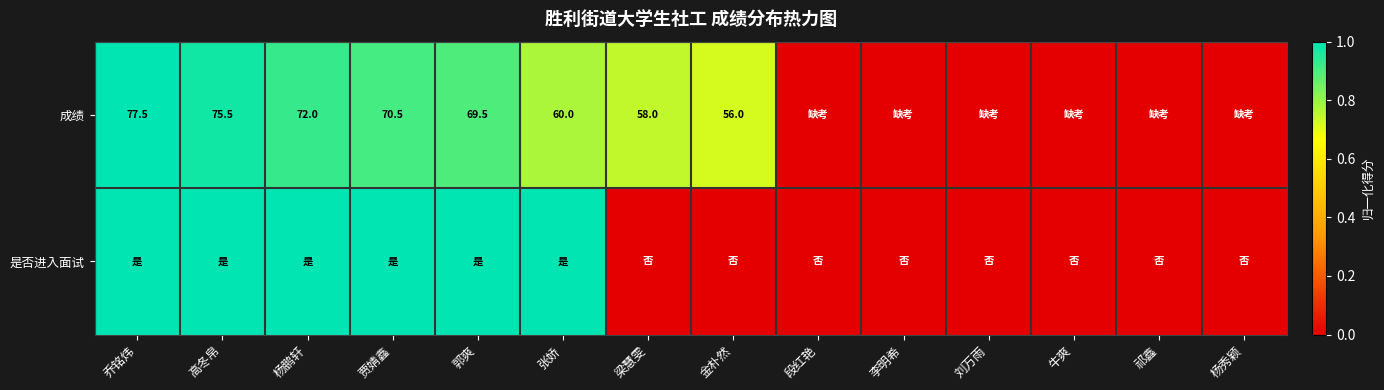

Which has a higher value, 金朴然 or 李明希?

金朴然